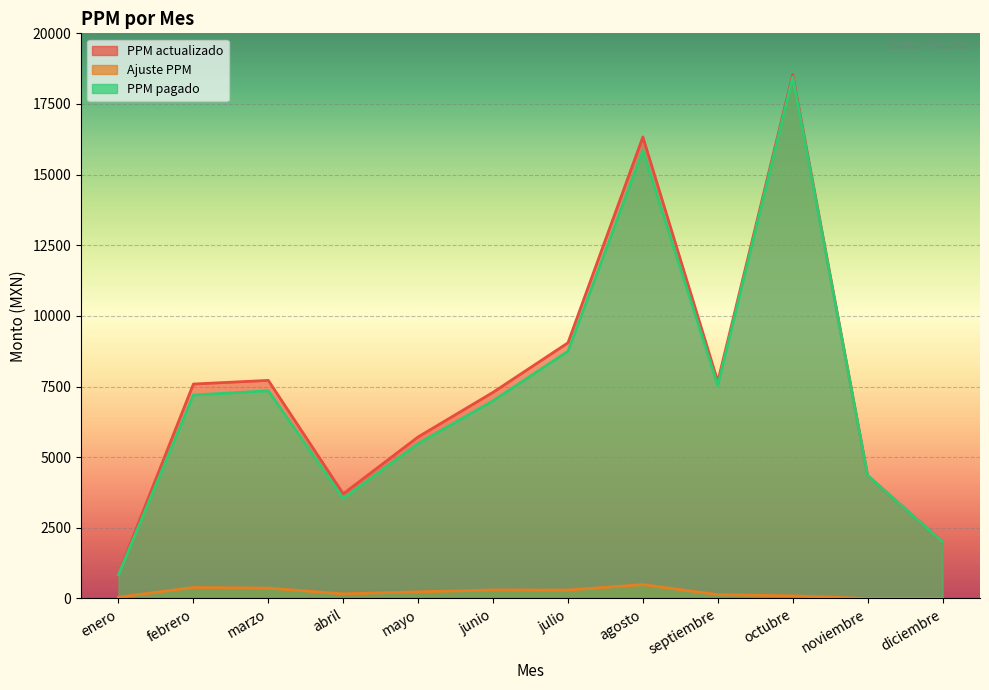

The value of Ajuste PPM at junio is 300.8. True or false?

True